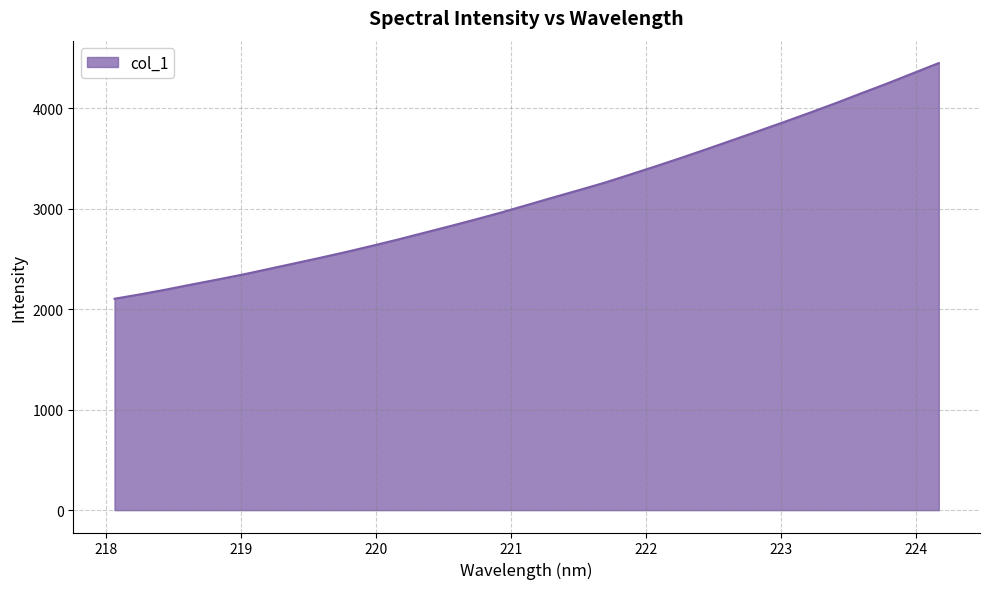

What is the difference between the maximum and minimum values?

2345.5